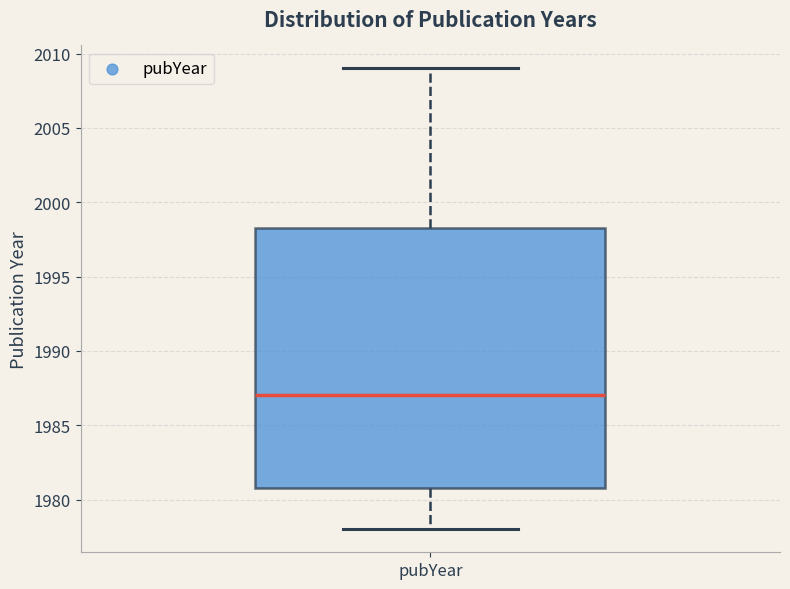

Transcribe this box plot: give where the median line is, the range the box spans, and where the two whiskers end, as read against the y-axis. The values are not printed on the chart, so give them approximately, as read against the axis.

median 1987.0, box 1981.0 to 1998.5, whiskers 1978.0 to 2009.0